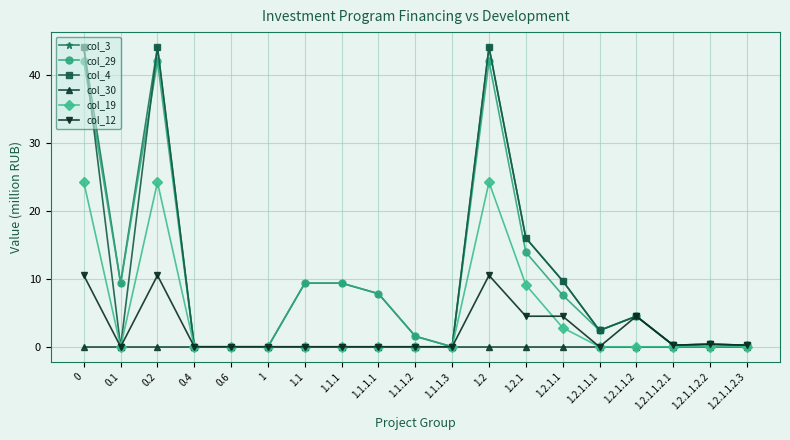

At how many categories does at least one series exceed 29?

3